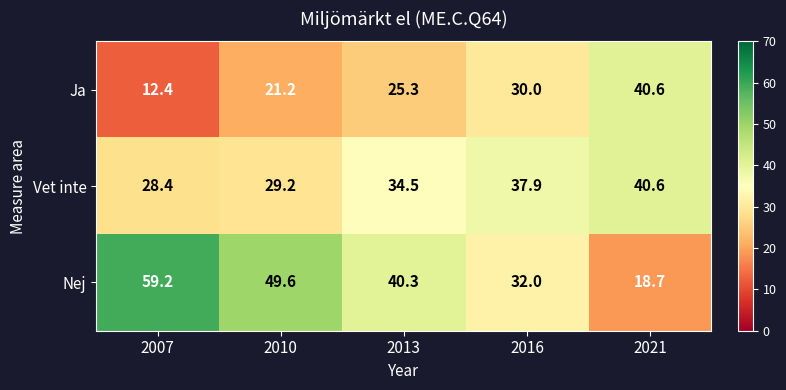

What is the greatest value displayed?

59.2